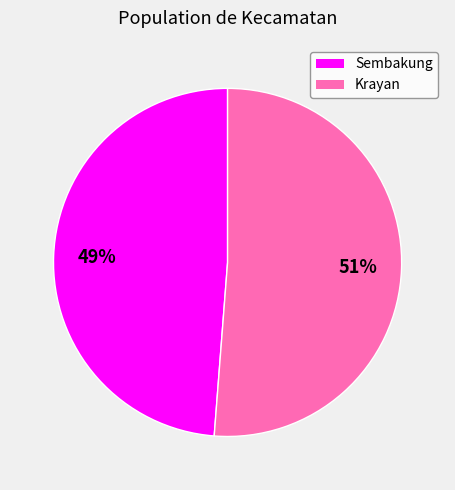

Is the sum of Sembakung and Krayan greater than half?

Yes